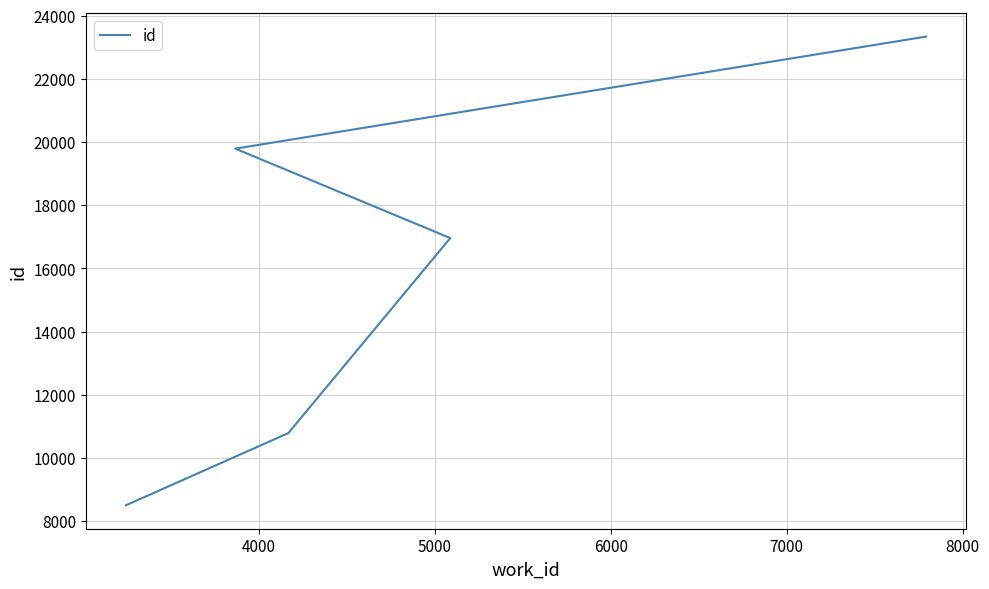

True or false: the data has more than 1 interior local peaks.

False